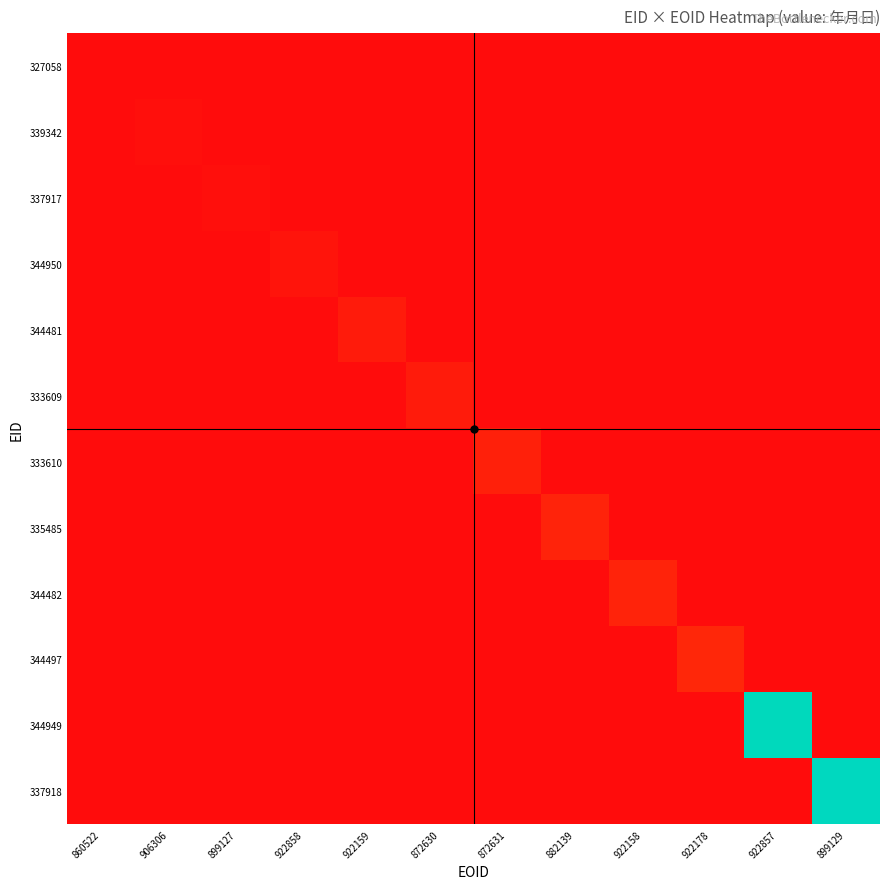

List the series in order of their peak value, highest first.

337918, 344949, 344497, 344482, 335485, 333610, 333609, 344481, 344950, 337917, 339342, 327058